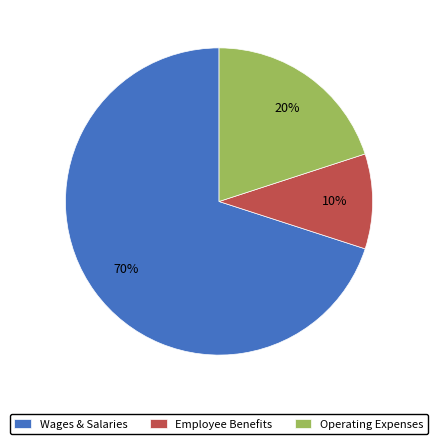

Rank the categories by value from highest to lowest.

Wages & Salaries, Operating Expenses, Employee Benefits